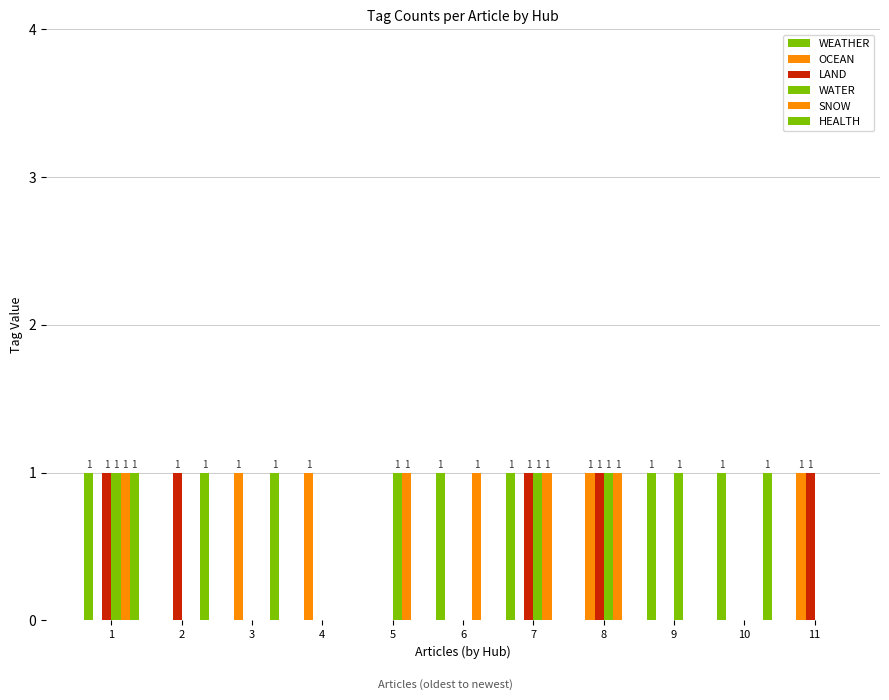

List the labels in order of WEATHER value, largest first.

1, 6, 7, 9, 10, 2, 3, 4, 5, 8, 11